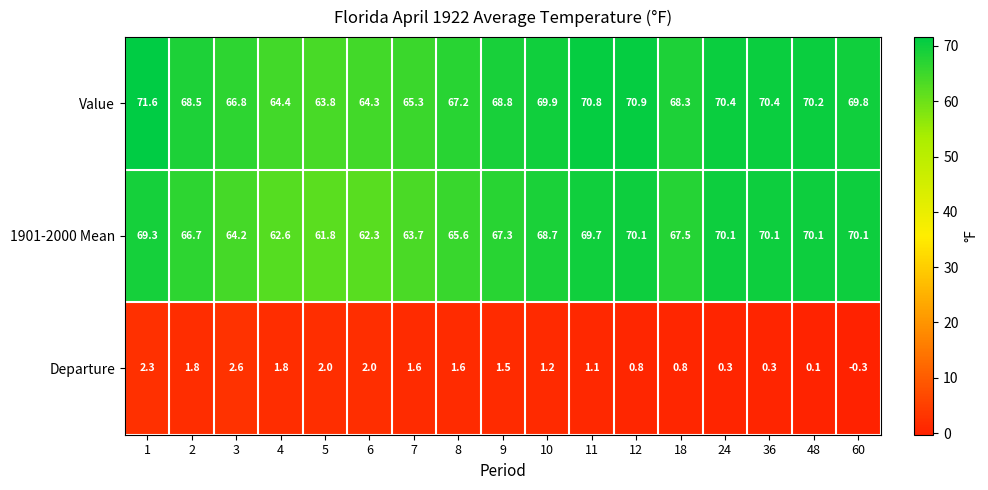

The value of Departure at 18 is 0.8. True or false?

True